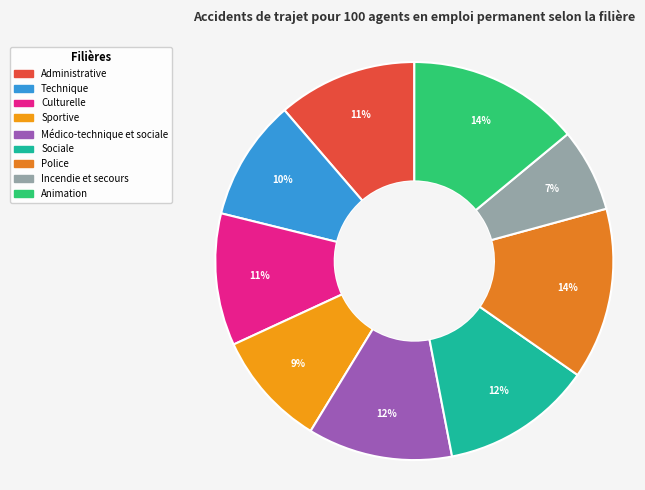

Between Médico-technique et sociale and Sociale, which is larger?

Sociale